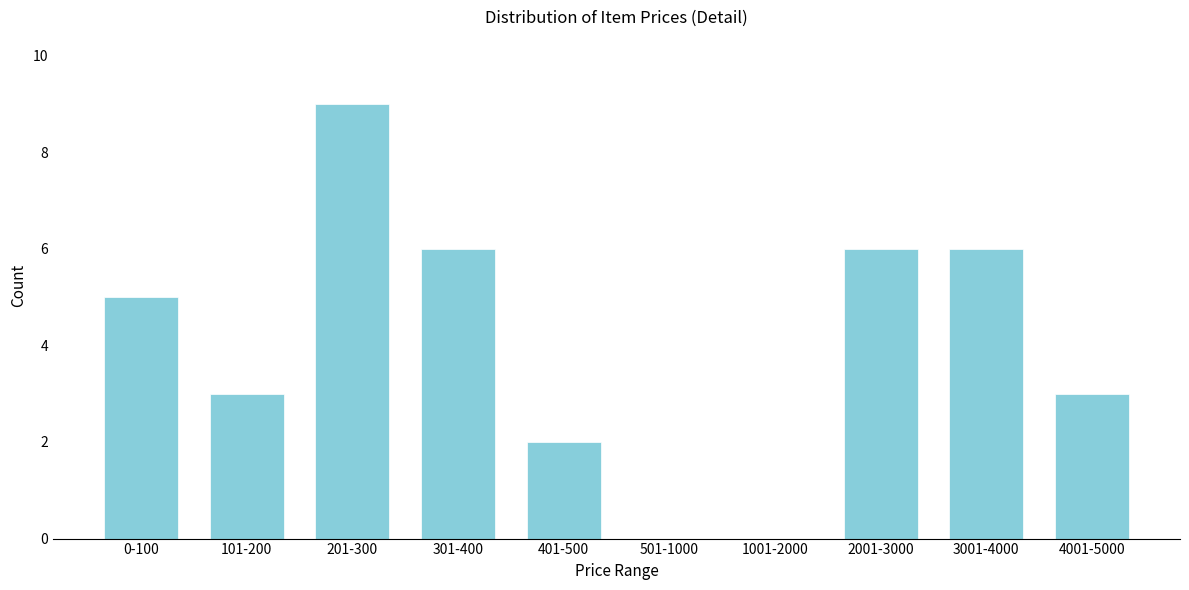

Reading left to right, transcribe all the data shown in this chart.

0-100=5	101-200=3	201-300=9	301-400=6	401-500=2	501-1000=0	1001-2000=0	2001-3000=6	3001-4000=6	4001-5000=3